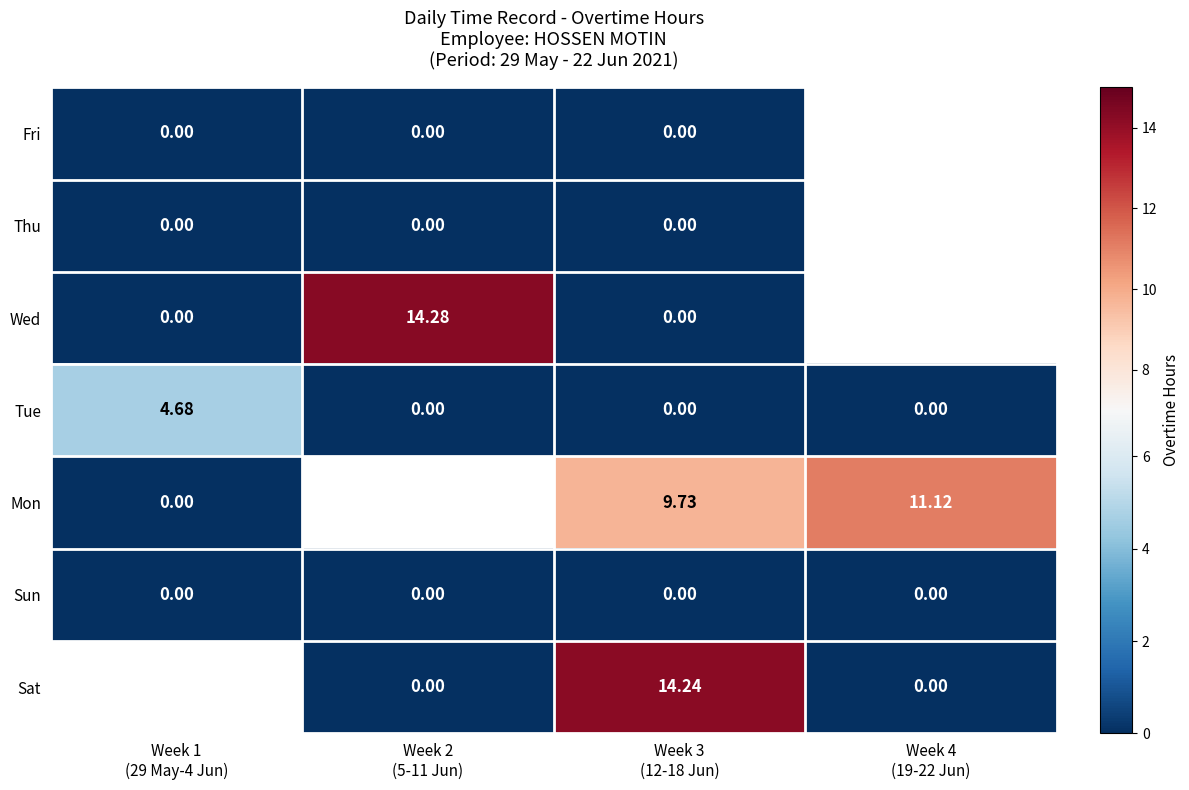

Is the value of Sun at Week 3 (12-18 Jun) greater than the value of Mon at Week 2 (5-11 Jun)?

No